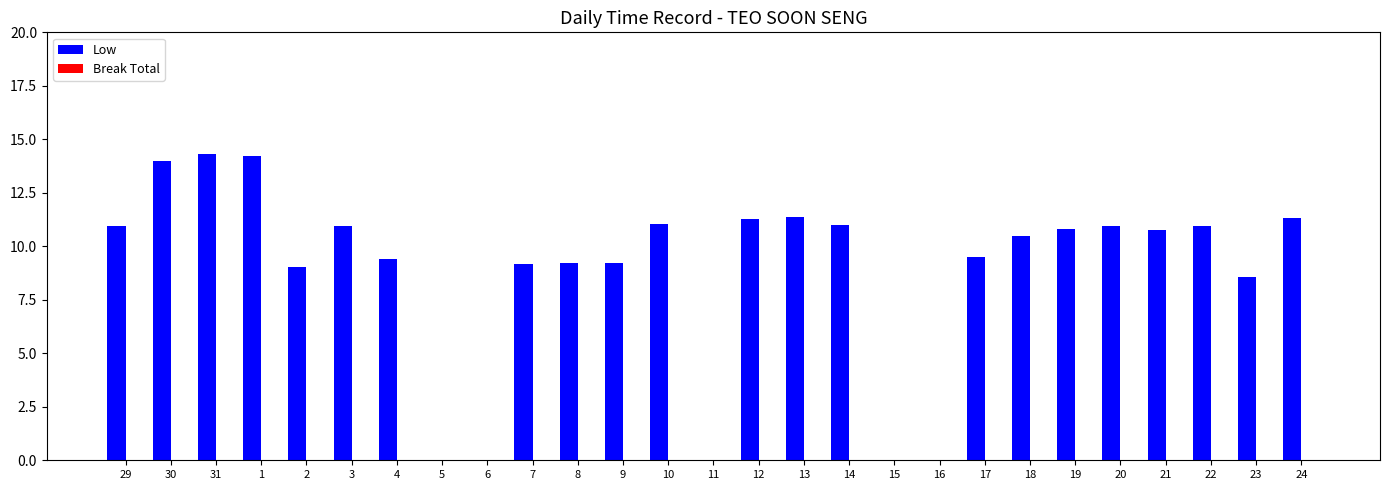

What is the sum of all values?

238.4